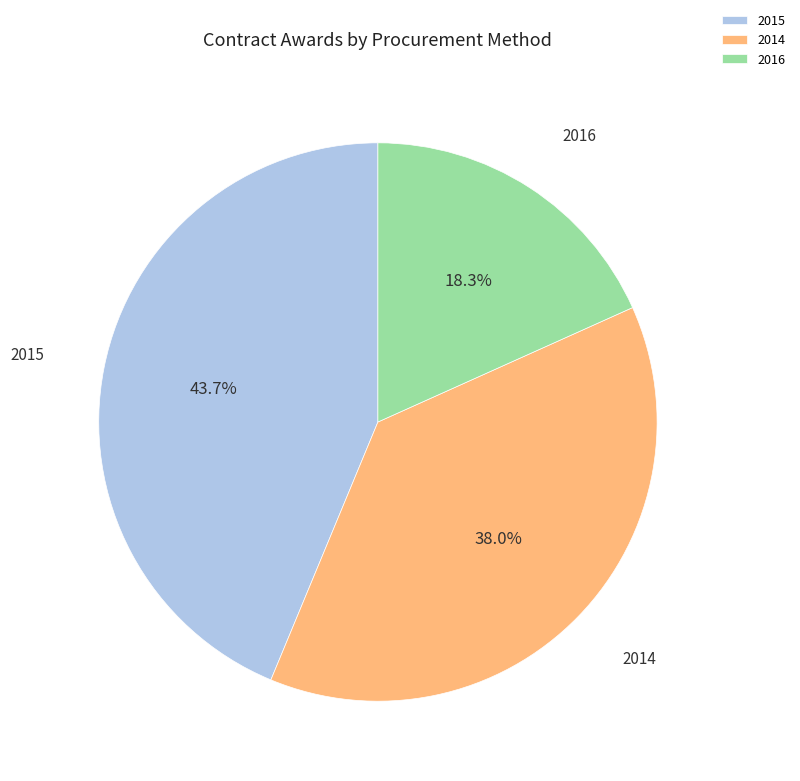

Which slice is the largest?

2015